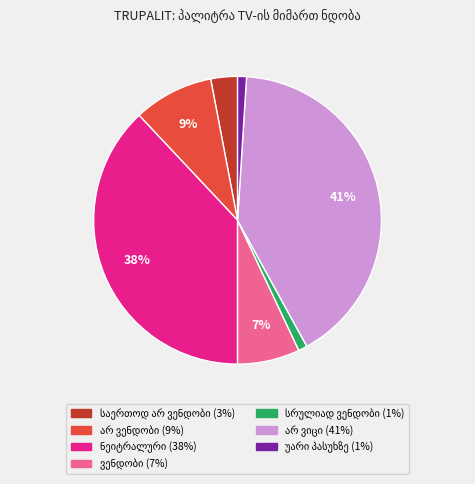

Does any single category account for the majority?

No